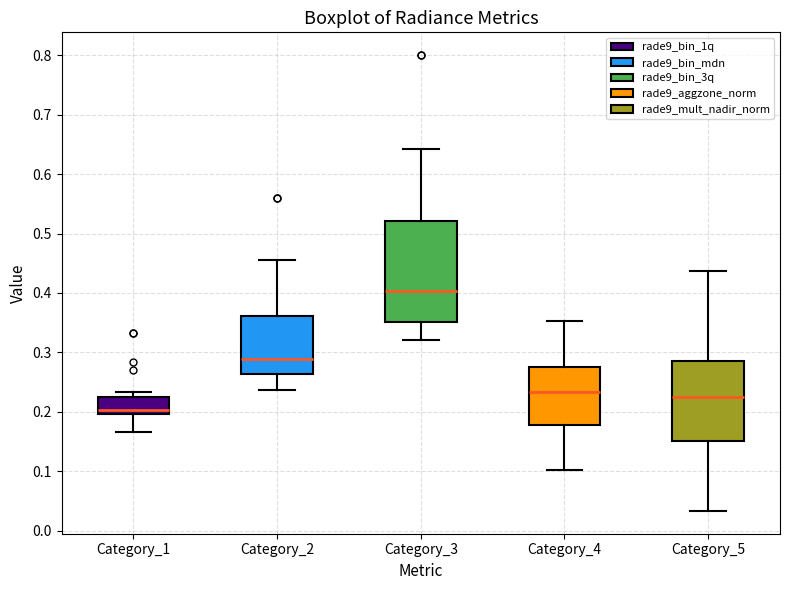

Where is the upper edge of the box for Category_4 on the y-axis? The values are not printed on the chart, so give them approximately, as read against the axis.

0.28